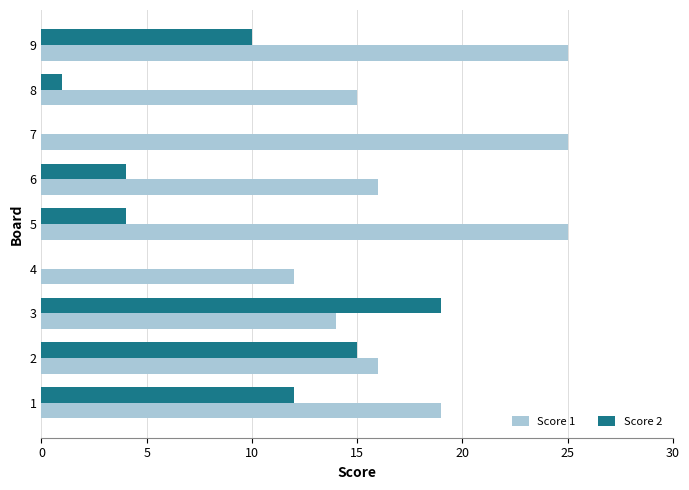

At which category is the sum across all series the highest?

9